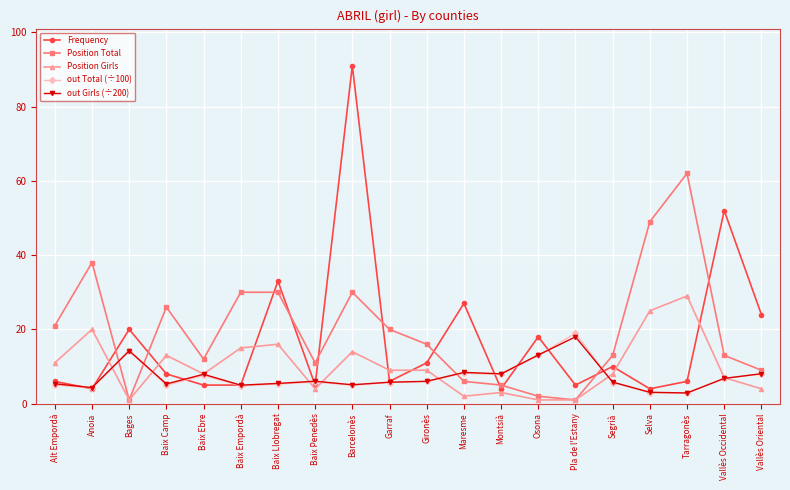

What is the label of the 14th point from the left?

Osona